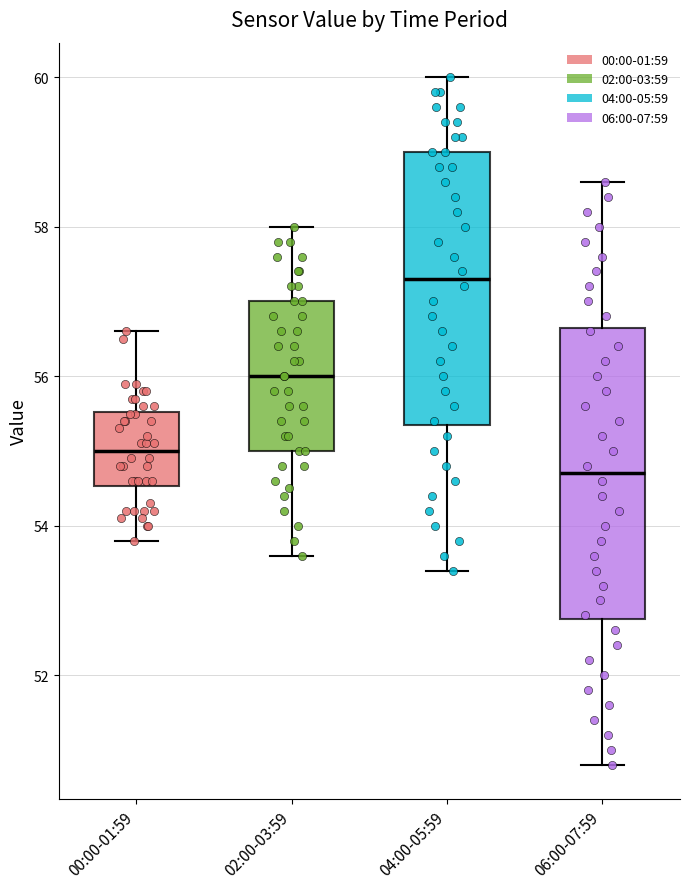

Which box has the highest median line?

04:00-05:59